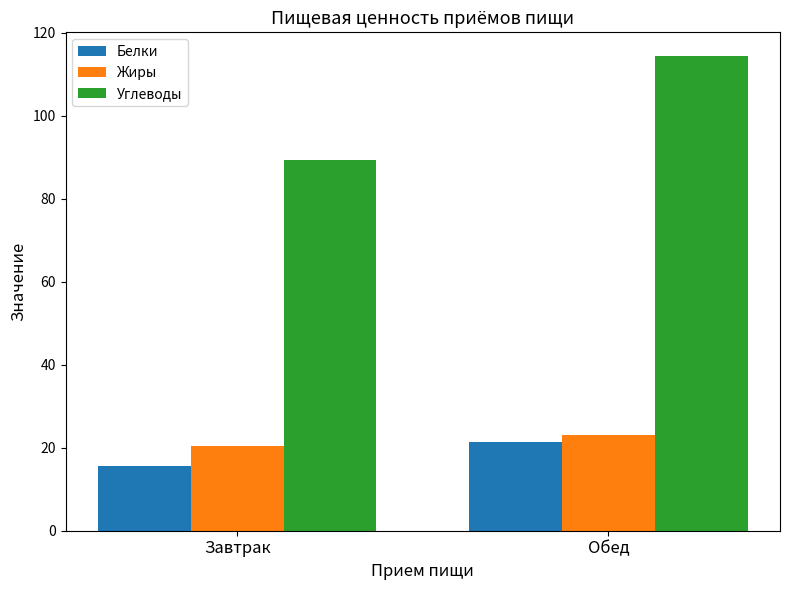

What are all the series names shown in the legend?

Белки, Жиры, Углеводы